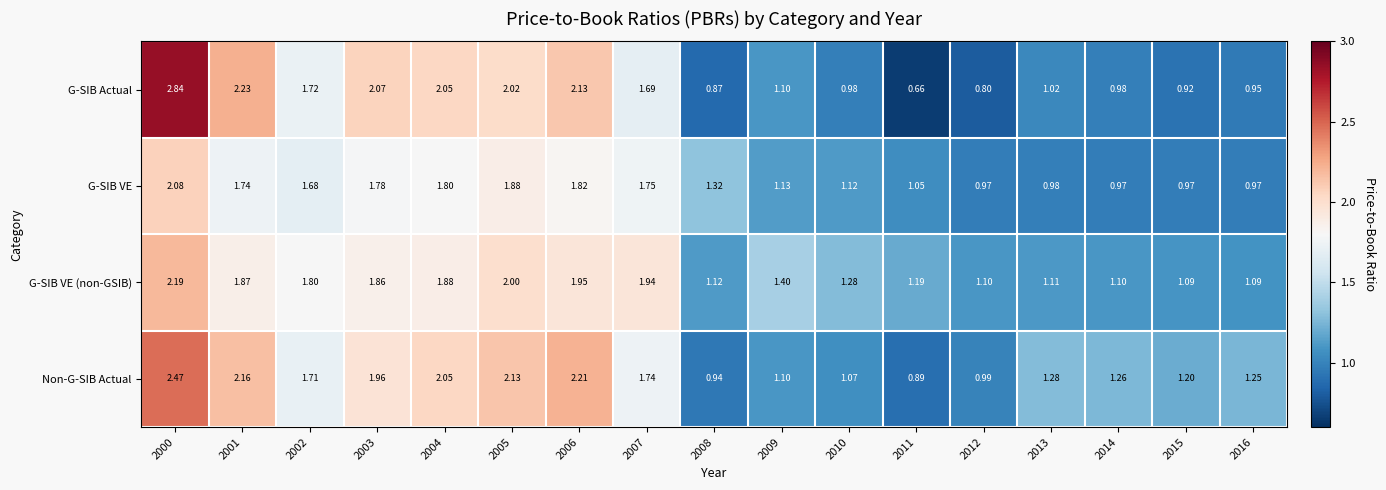

Which series has the largest total across all categories?

Non-G-SIB Actual